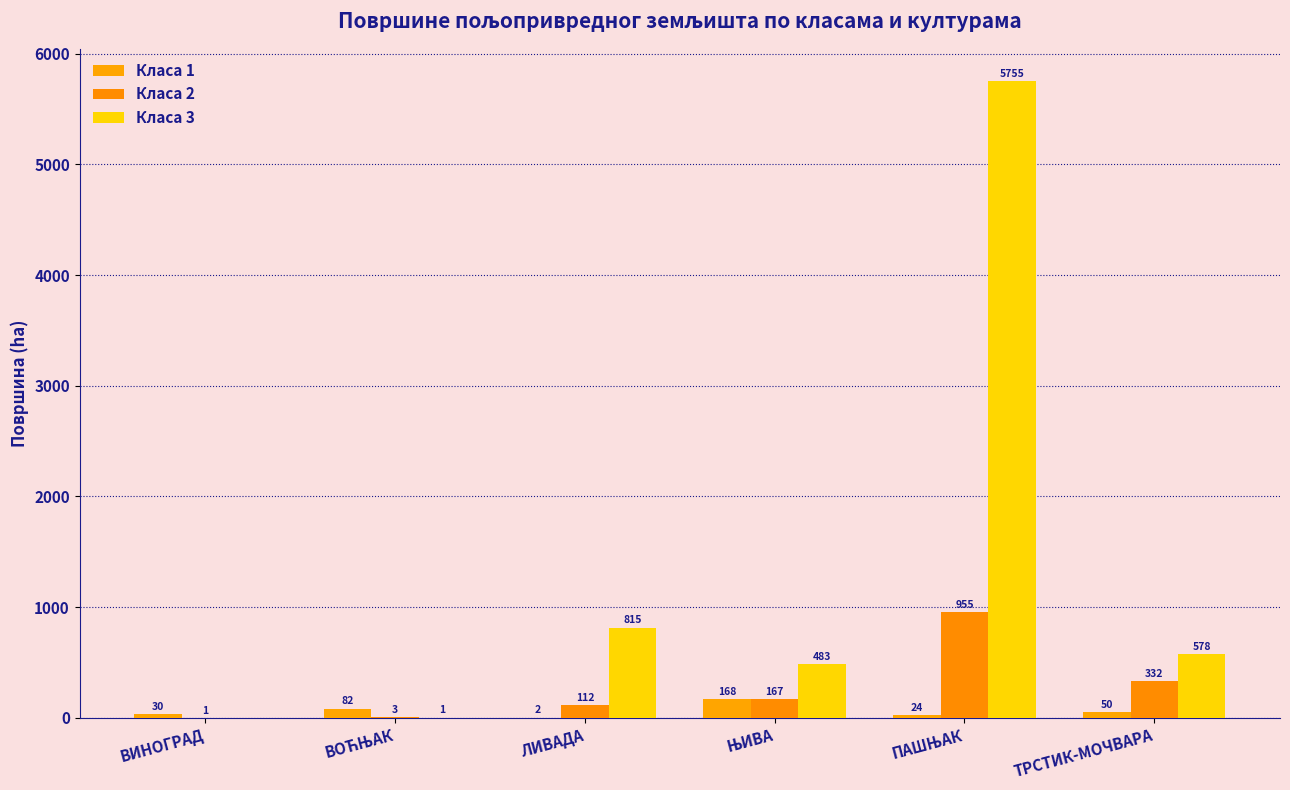

How many groups of bars are there?

6